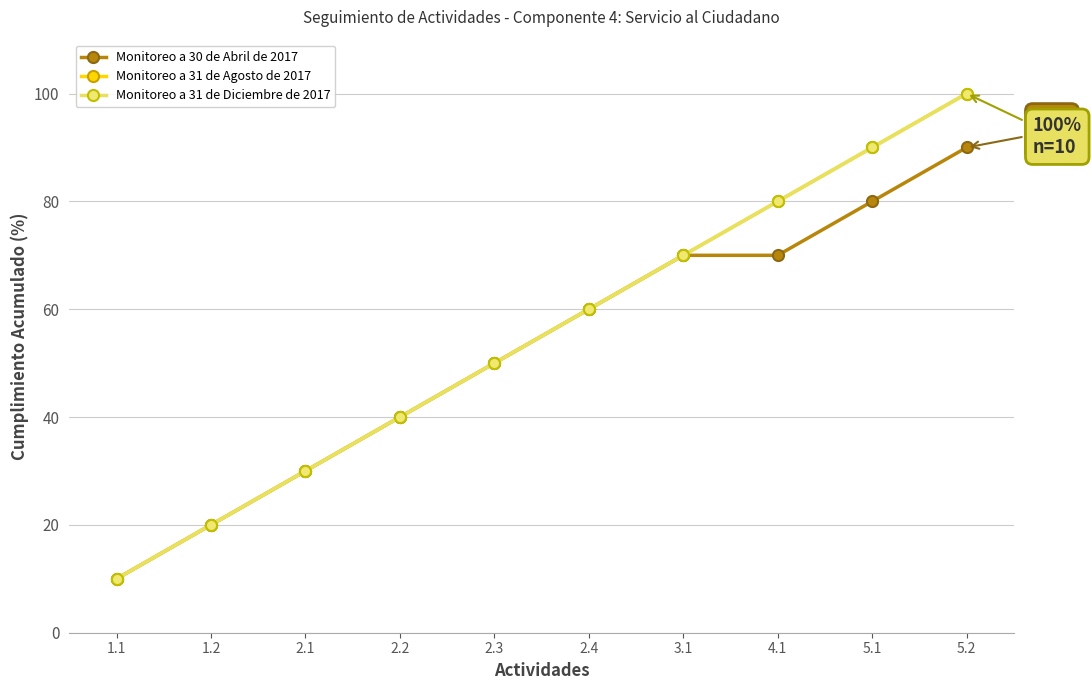

Which category has the highest value in the Monitoreo a 31 de Agosto de 2017 series?

5.2